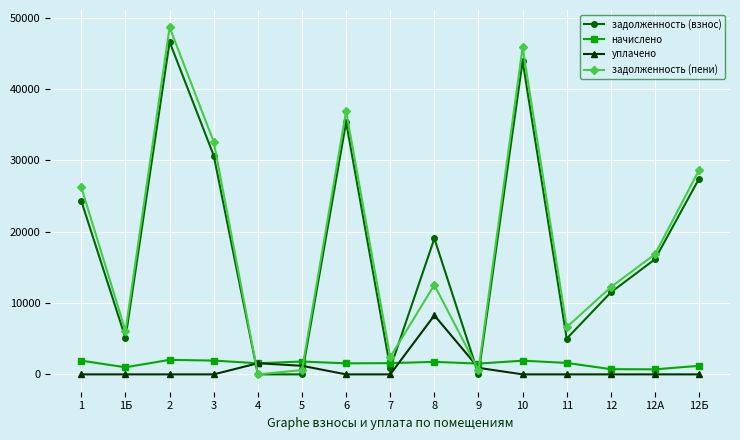

How many values in the задолженность (пени) series are below 12527?

7